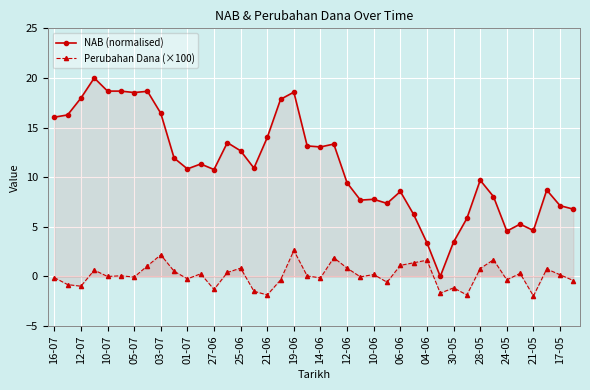

Which series changed the most between 25-06 and 30-05?

NAB (normalised)